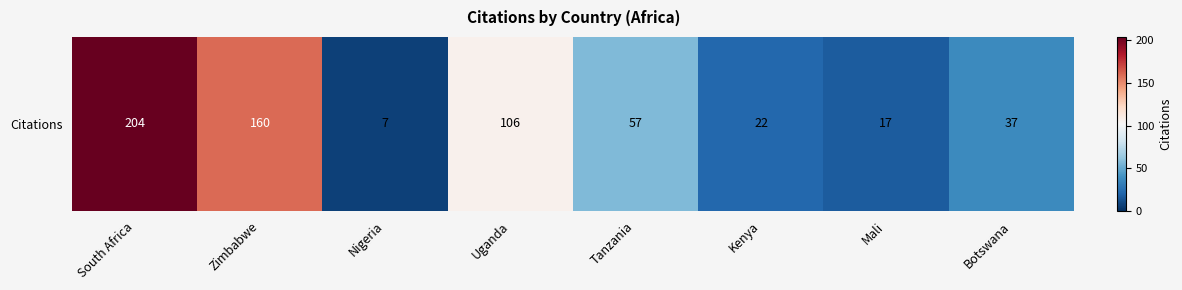

At which category does the chart reach its peak across all series?

South Africa